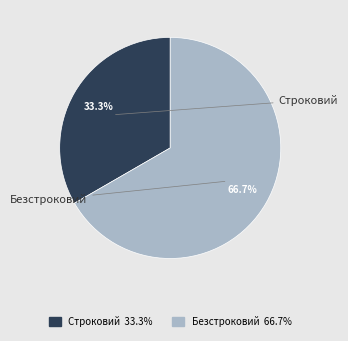

To the nearest percent, what portion does Строковий represent?

33%